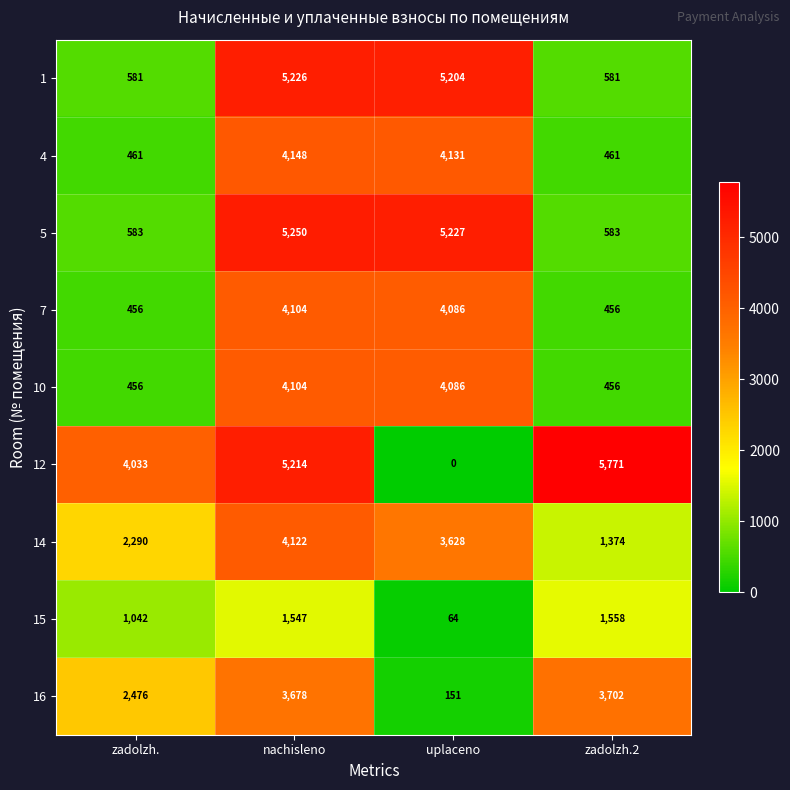

Is it true that 7 equals 183 at zadolzh.2?

False